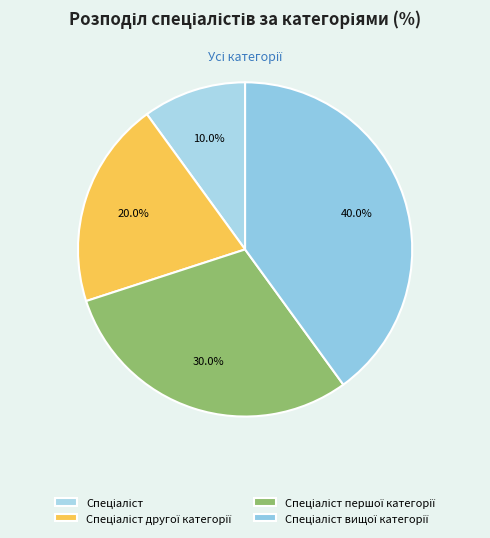

What is the ratio of the value at Спеціаліст вищої категорії to the value at Спеціаліст?

4.0